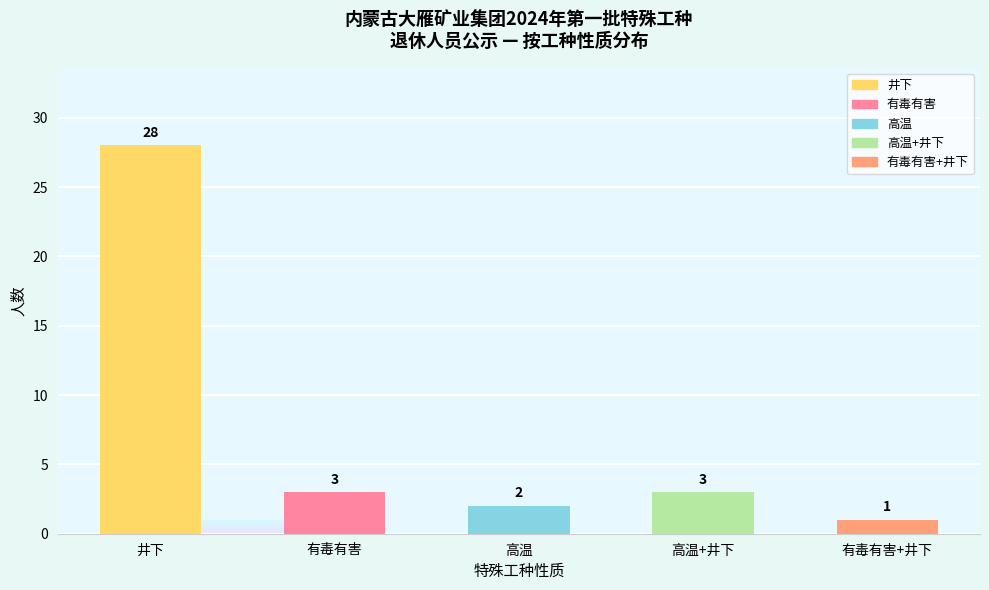

What is the label of the 1st bar from the left?

井下